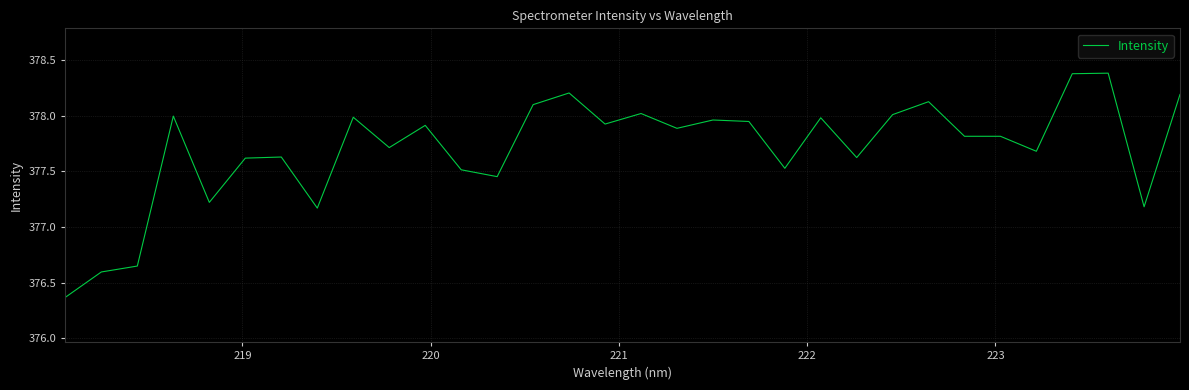

How many lines are shown in the chart?

1